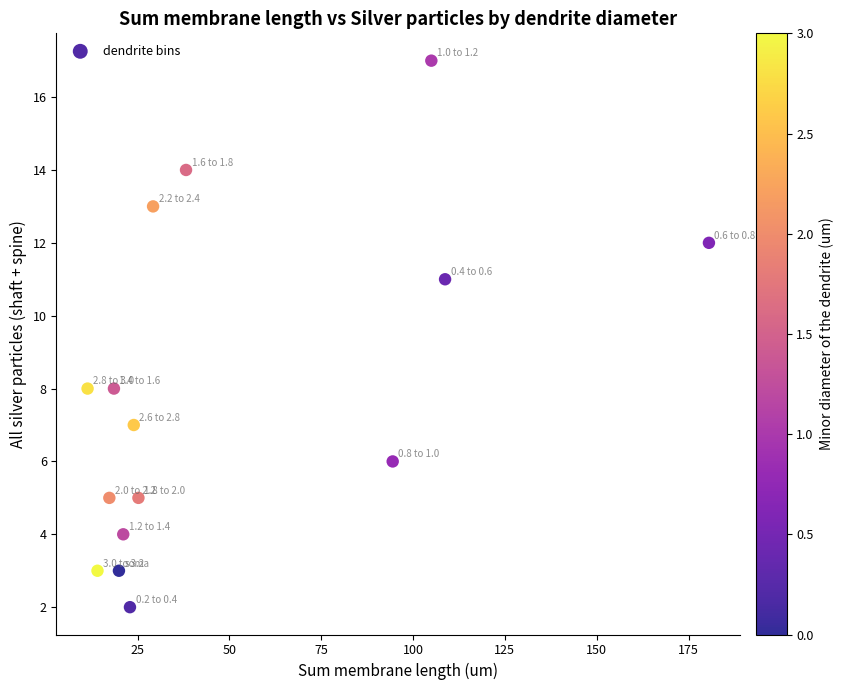

What is the range of Y values (max minus min)?

15